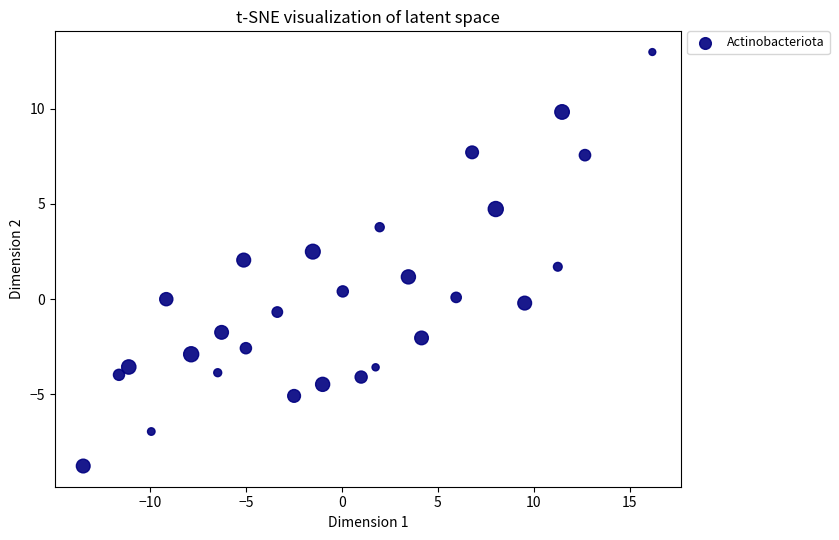

What is the range of Y values (max minus min)?

21.7